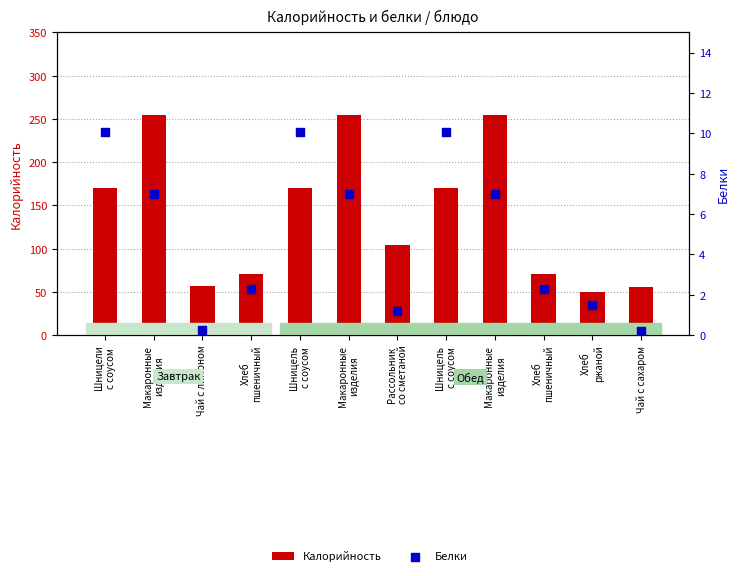

What is the total value across all series at Шницели
с соусом?

180.1